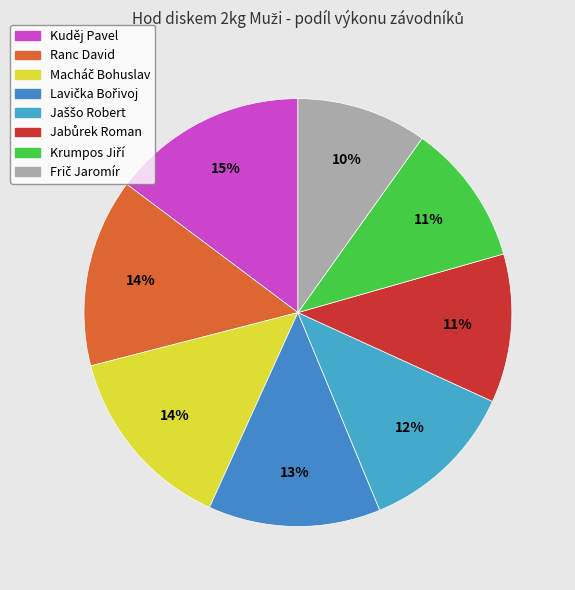

Does Kuděj Pavel represent more than half of the total?

No